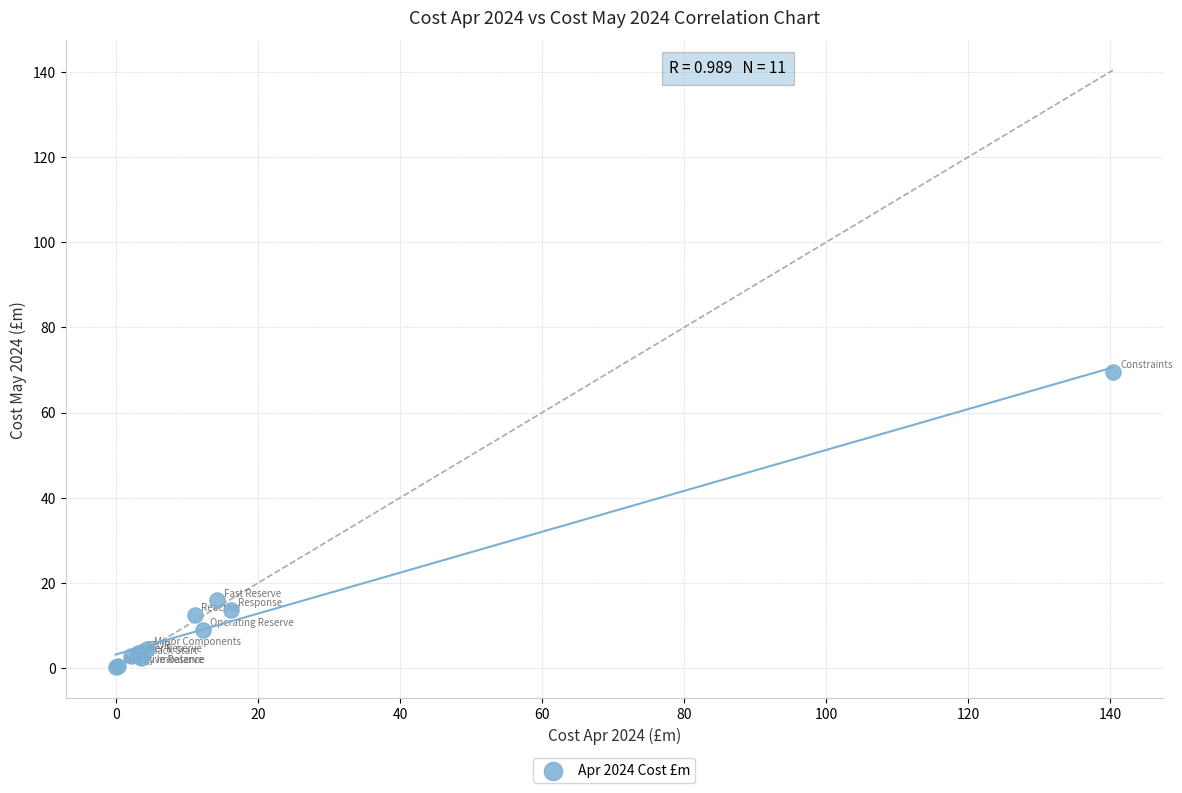

What Y value in the scatter plot is closest to 34?

15.9